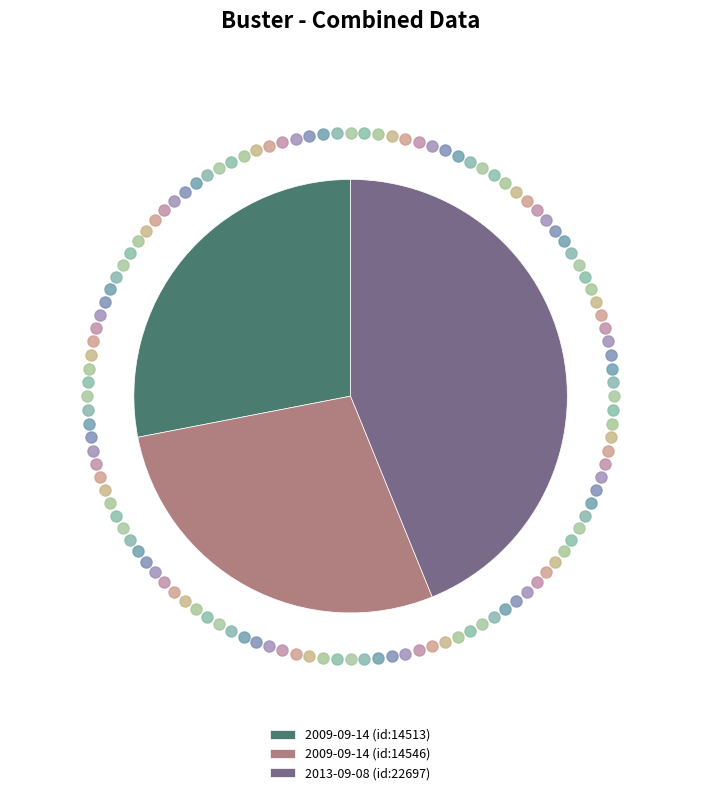

Is the sum of 2013-09-08 (id:22697) and 2009-09-14 (id:14546) greater than half?

Yes